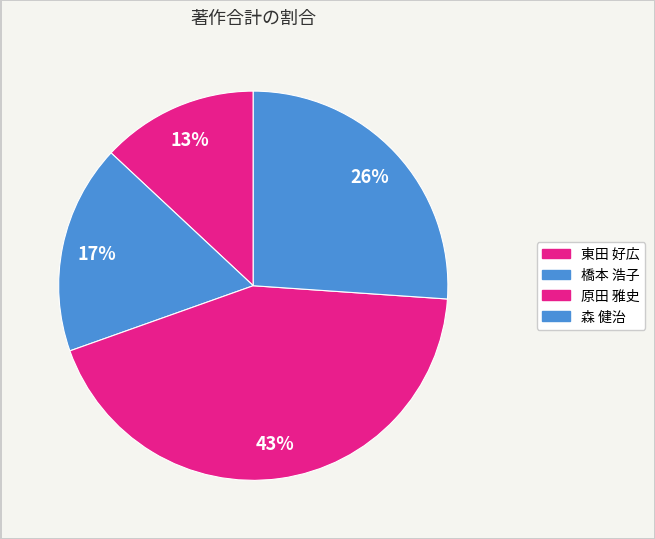

Does 橋本 浩子 represent more than half of the total?

No